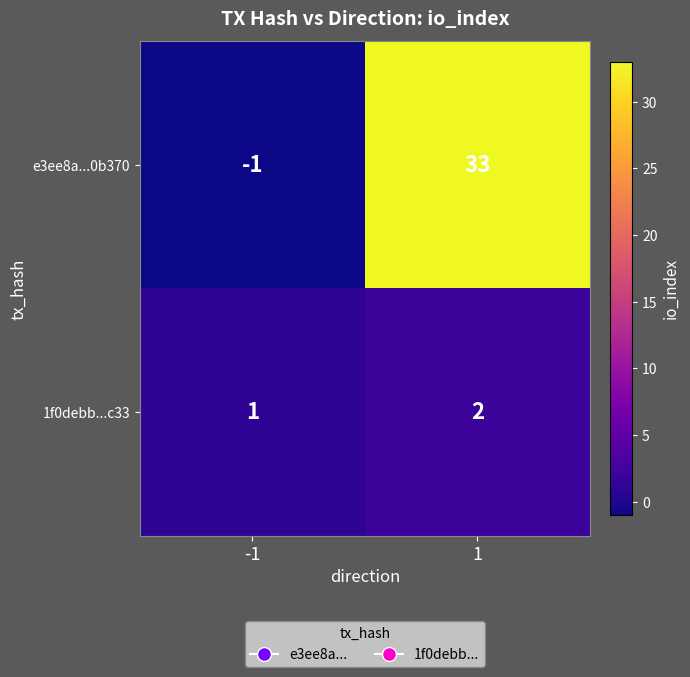

Reading left to right, extract all data points from this chart.

e3ee8a...0b370: -1=-1	1=33
1f0debb...c33: -1=1	1=2